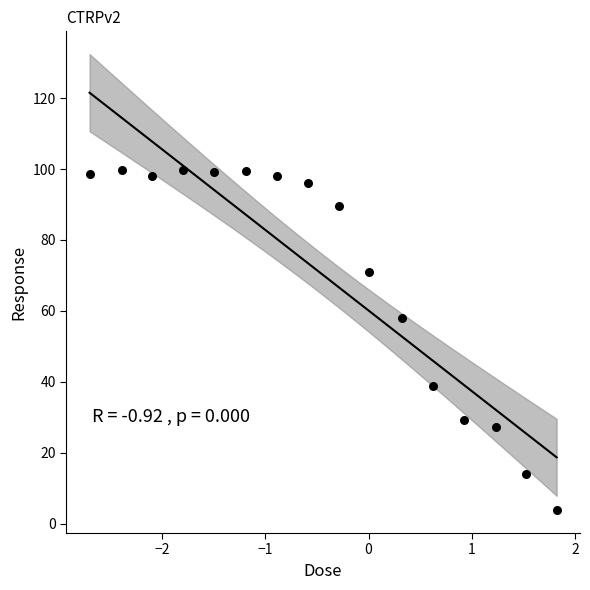

What Y value in the scatter plot is closest to 51?

58.1